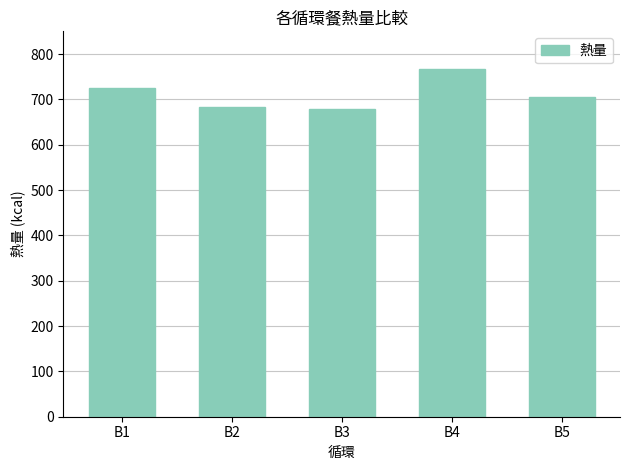

Between B3 and B5, which is larger?

B5